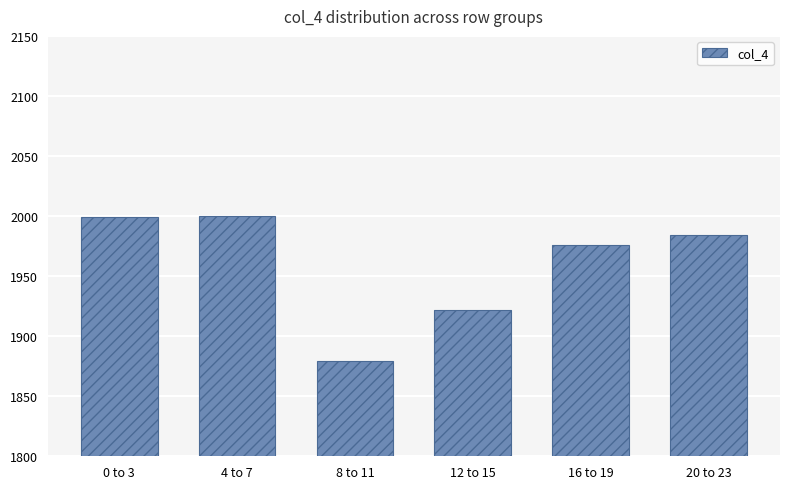

What is the minimum value shown in the chart?

1879